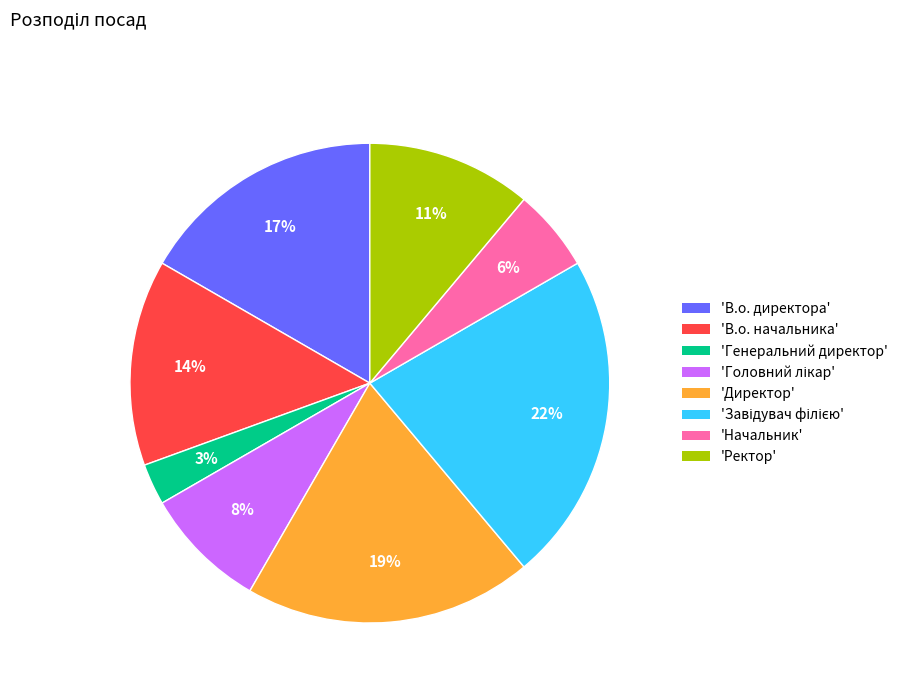

Between 'В.о. директора' and 'В.о. начальника', which is larger?

'В.о. директора'